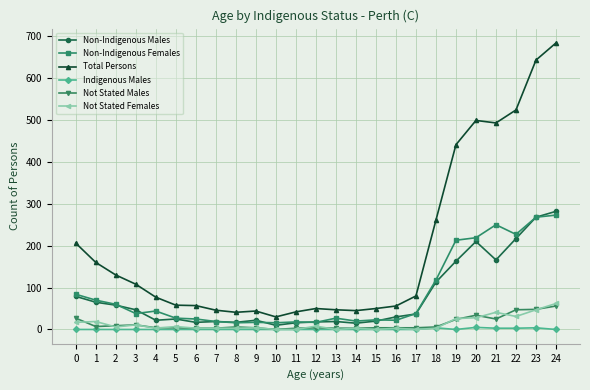

What is the total value across all series at 5?

121